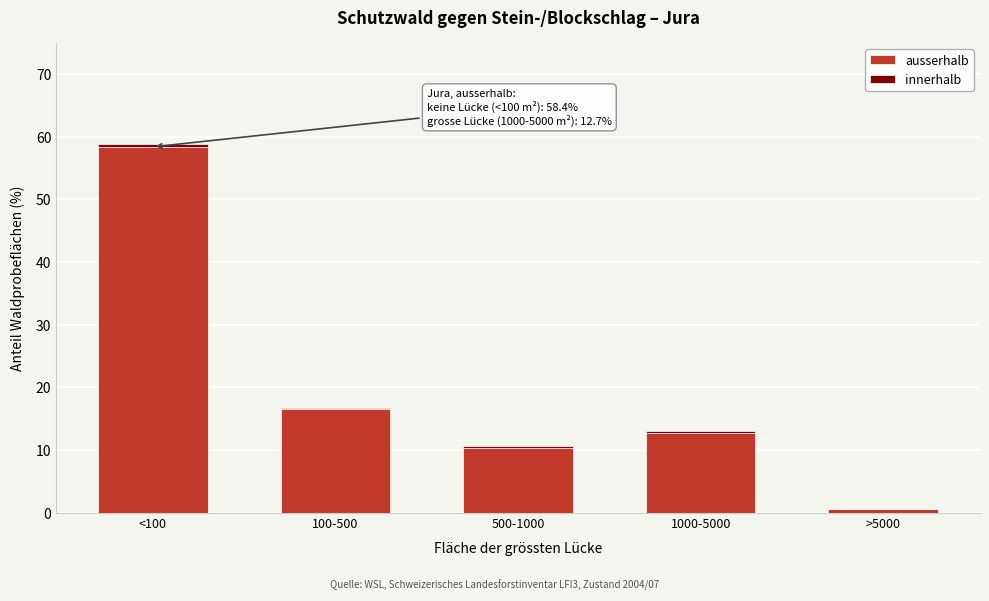

At which category is the sum across all series the highest?

<100